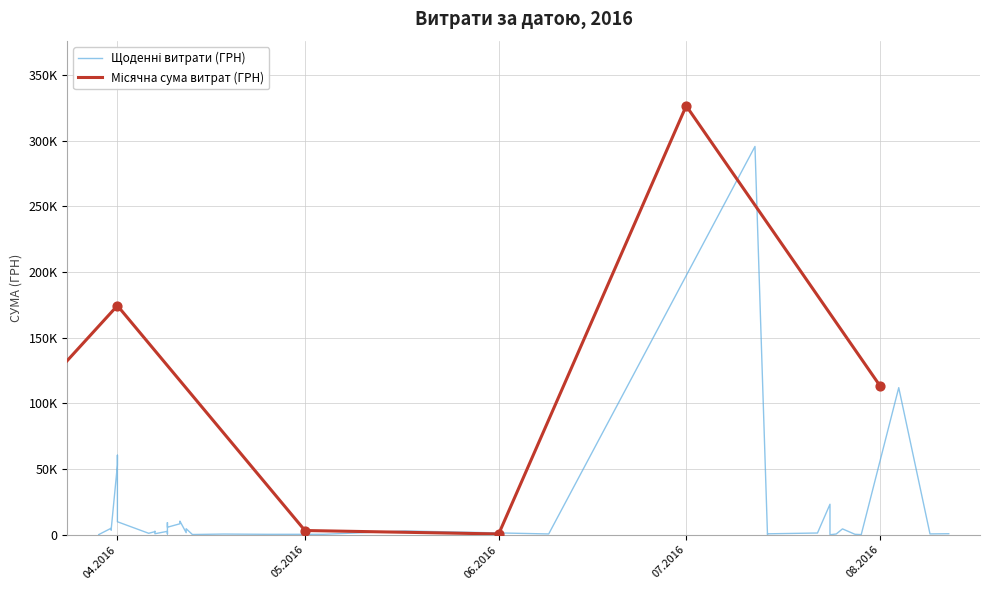

What is the change in value from 12.04.2016 to 11.04.2016?

+8763.5